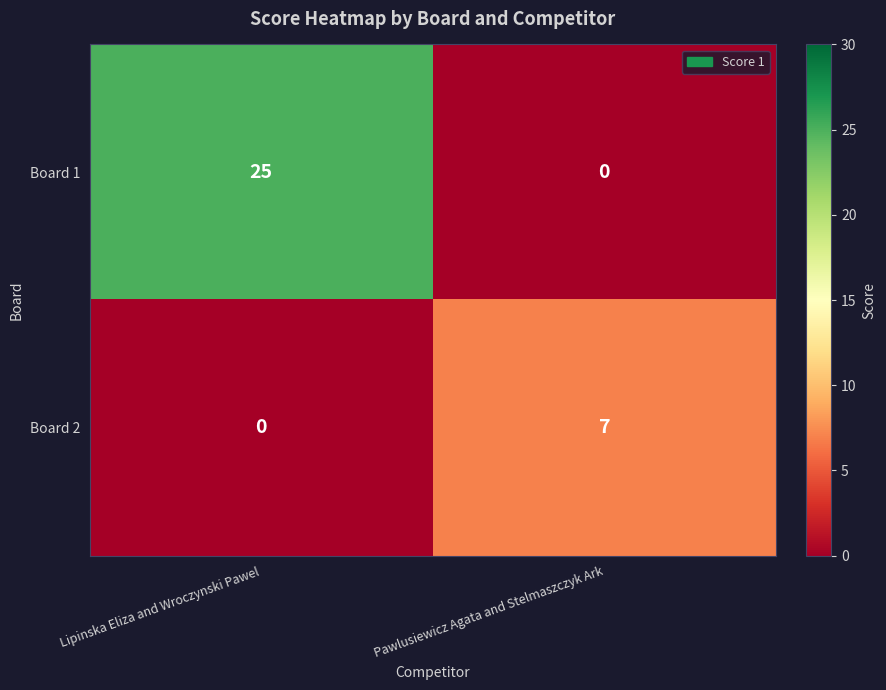

Rank the series at Pawlusiewicz Agata and Stelmaszczyk Ark from lowest to highest value.

Board 1, Board 2